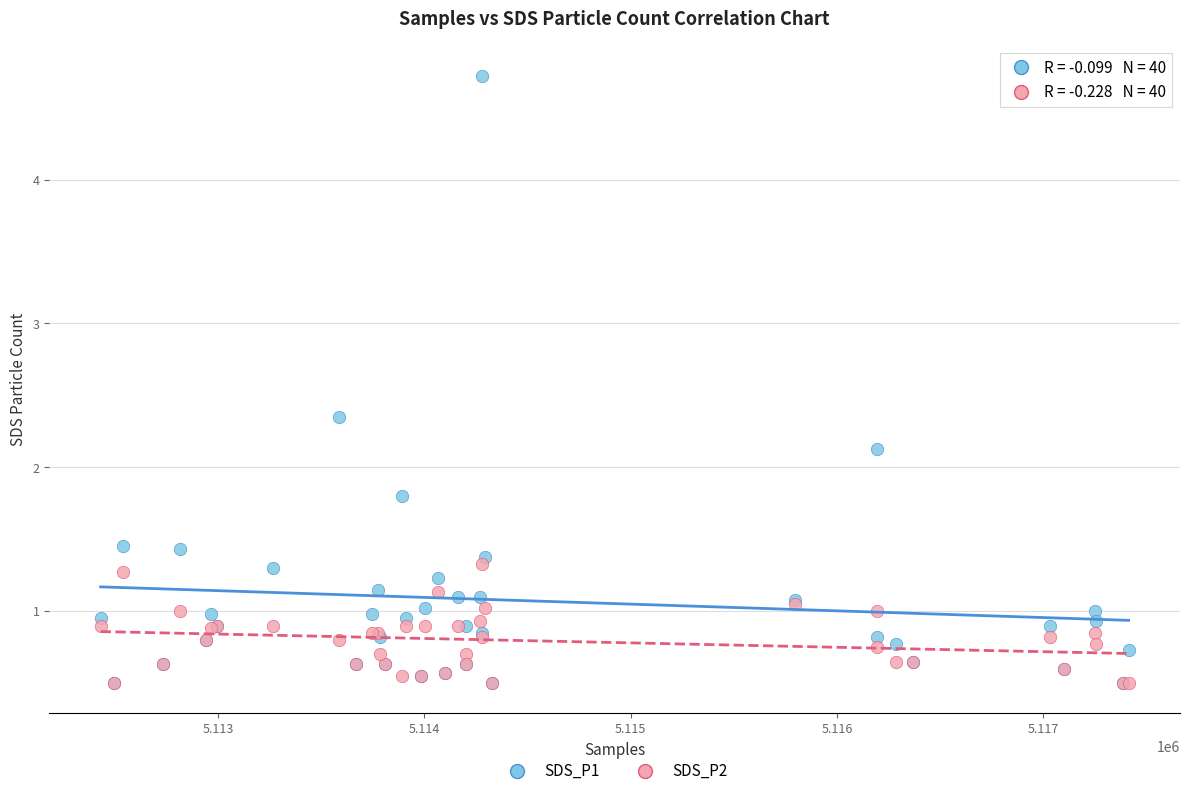

Across all series, what Y value is closest to 2?

2.1